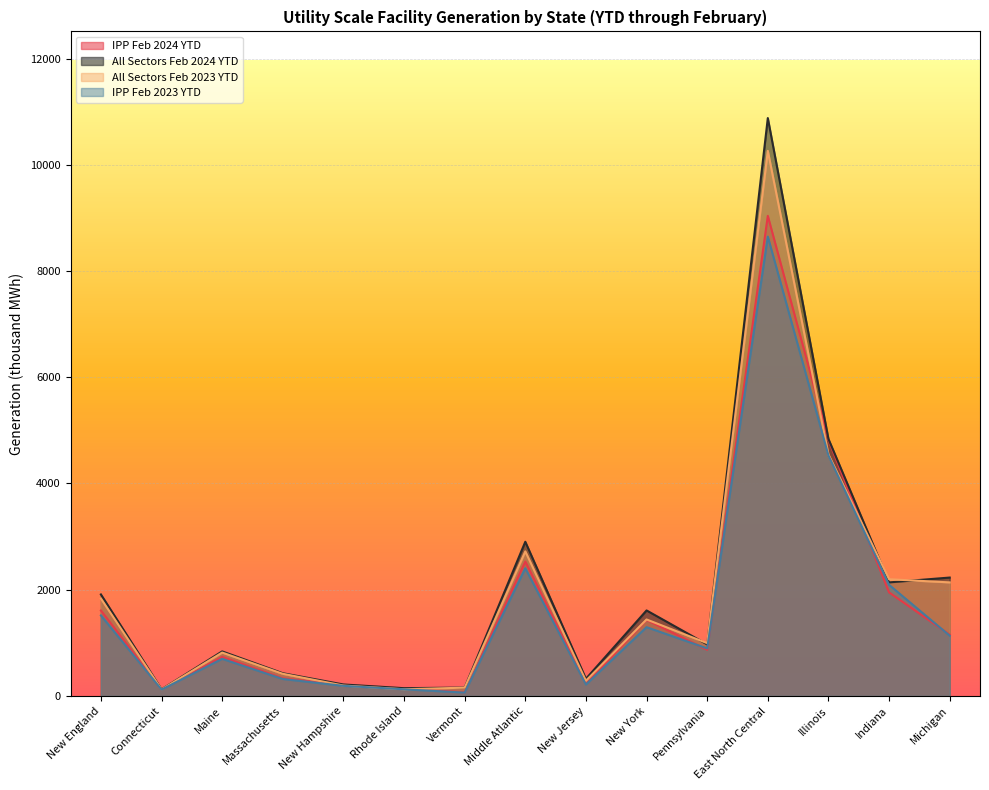

In IPP Feb 2024 YTD, how many points are higher than both neighbors (excluding endpoints)?

4